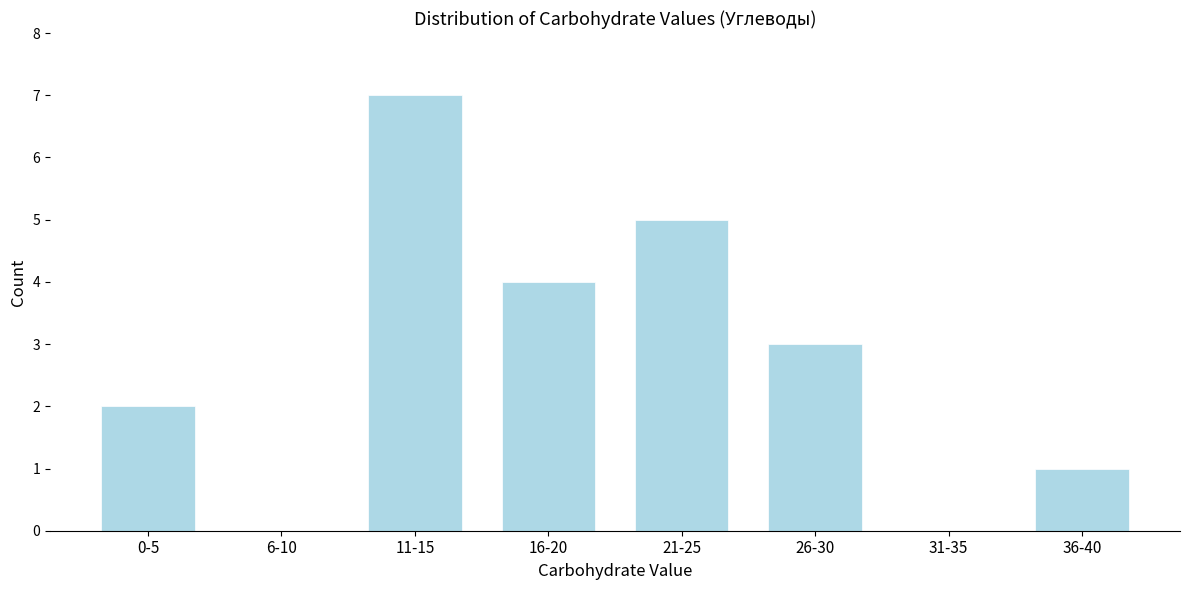

What is the sum of all values?

22